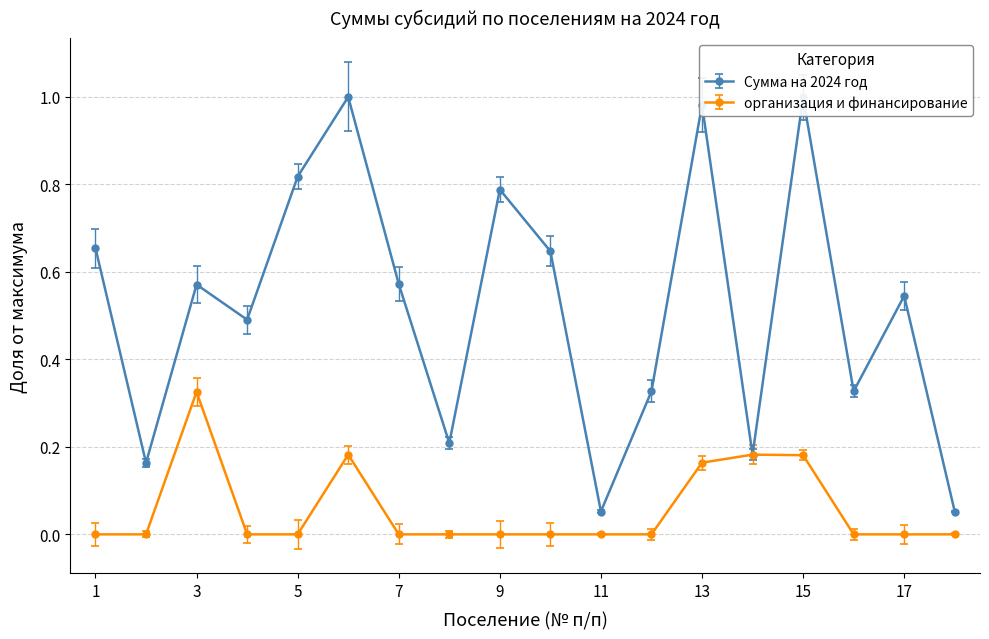

Which series has the largest range (max minus min)?

Сумма на 2024 год